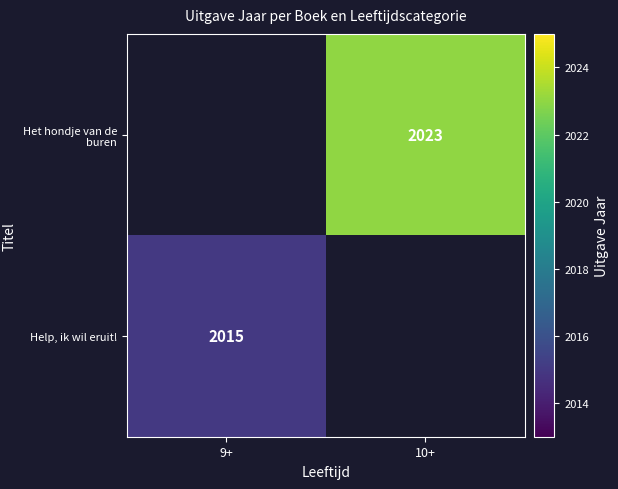

The Help, ik wil eruit! series shows 699 at 9+. True or false?

False